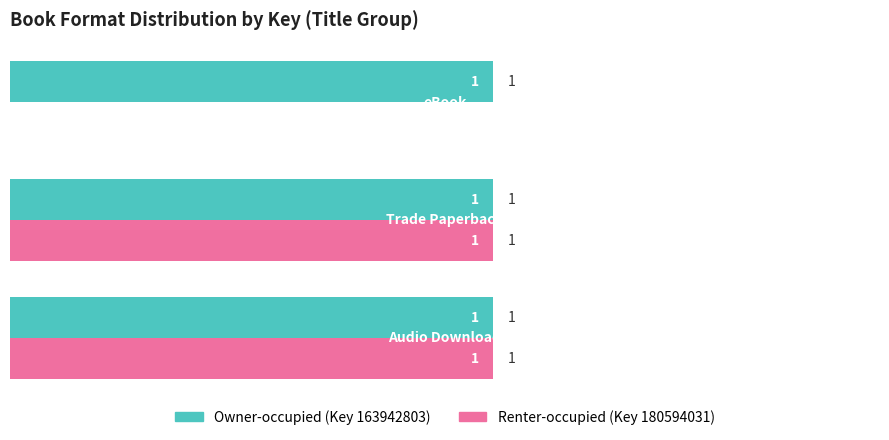

Which series has the largest total across all categories?

Owner-occupied (Key 163942803)